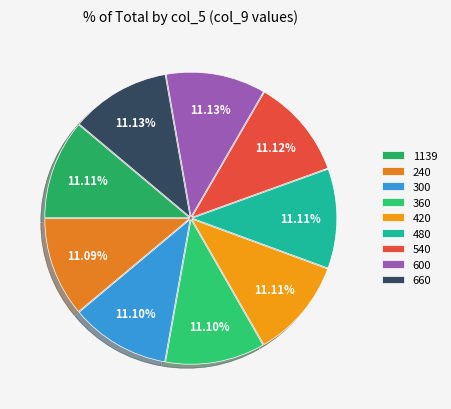

Does any single category account for the majority?

No